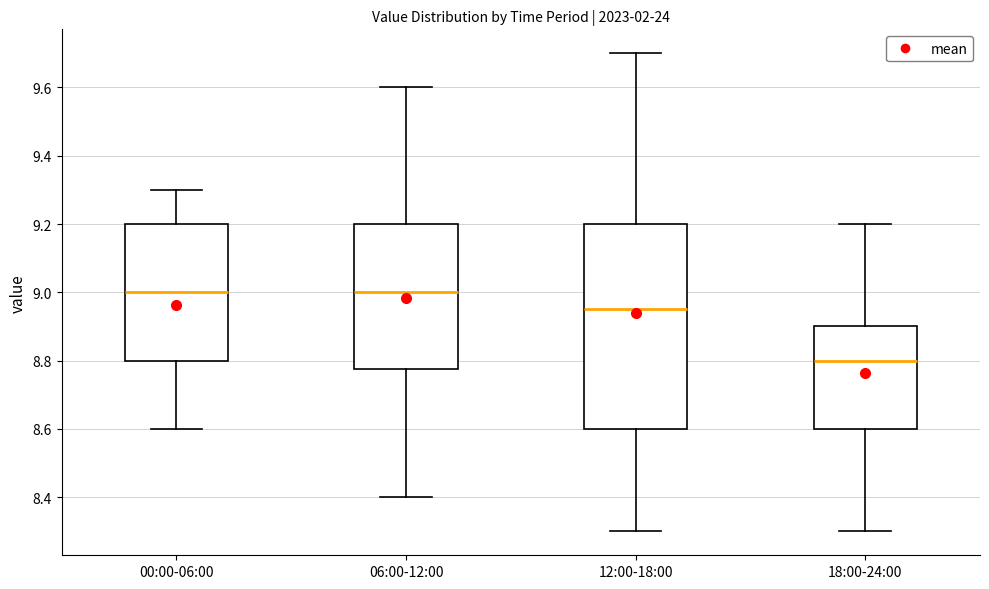

Comparing the boxes themselves (not the whiskers), which one is the tallest?

12:00-18:00